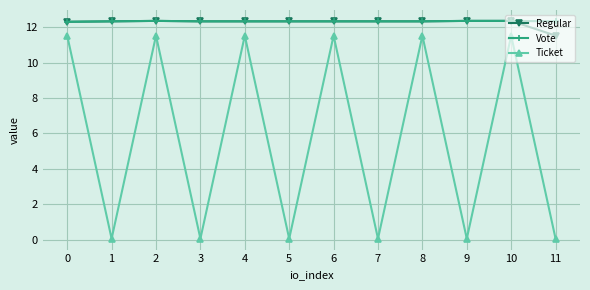

What is the difference between the maximum and minimum values in the Vote series?

0.1